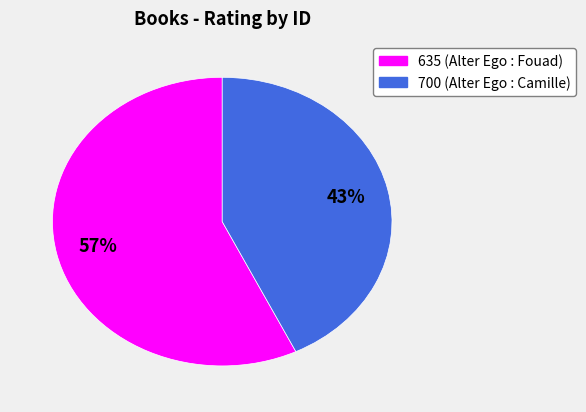

The 700 slice represents 43% of the pie. True or false?

True